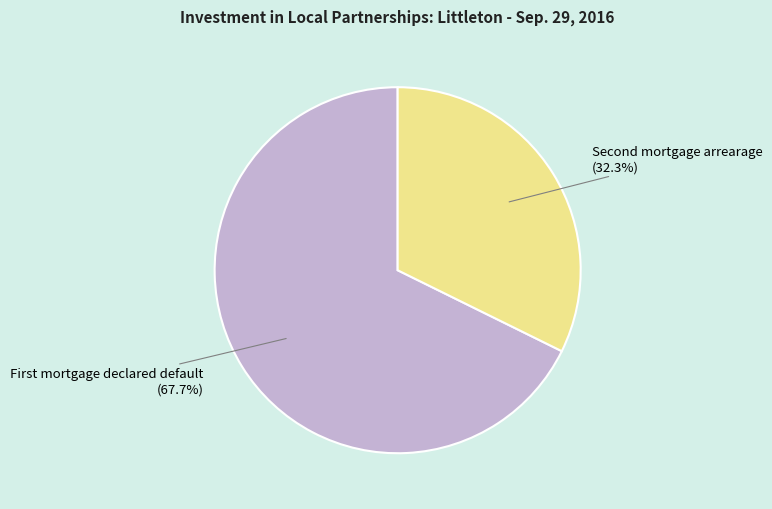

Which slice is the largest?

First mortgage declared default